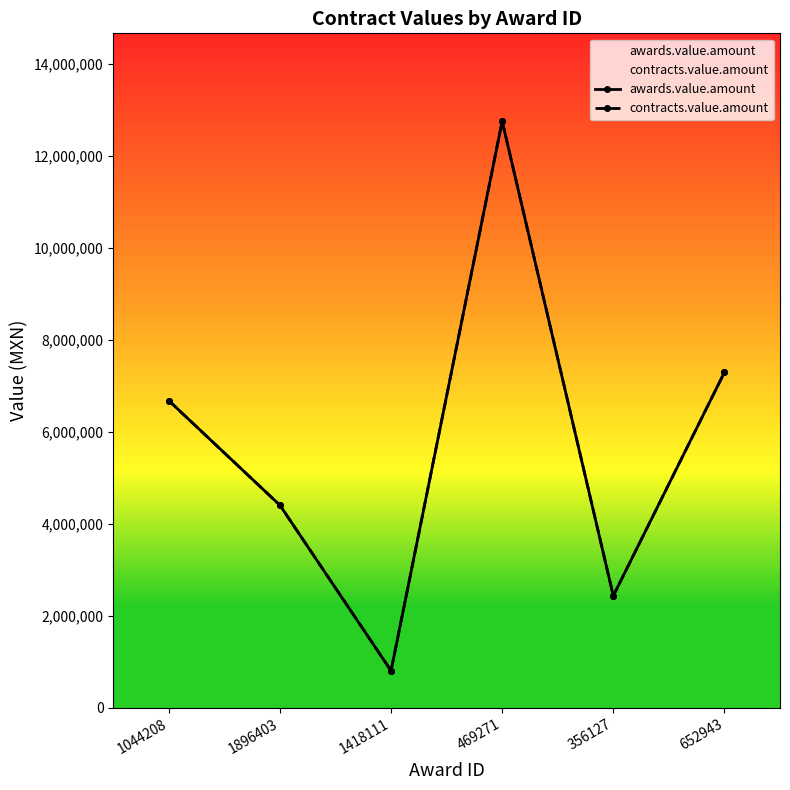

Count the number of categories in the chart.

6